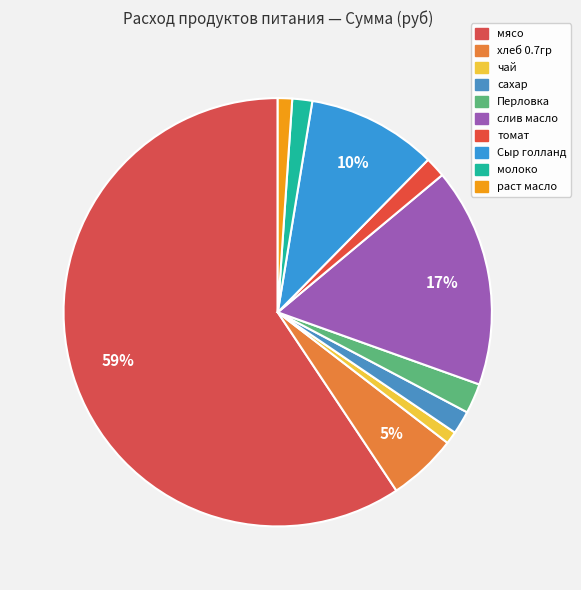

How many slices are in this pie chart?

10